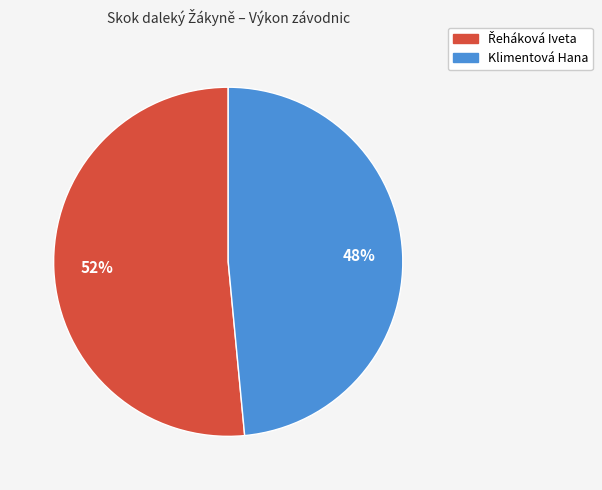

To the nearest percent, what is the average slice percentage?

50%